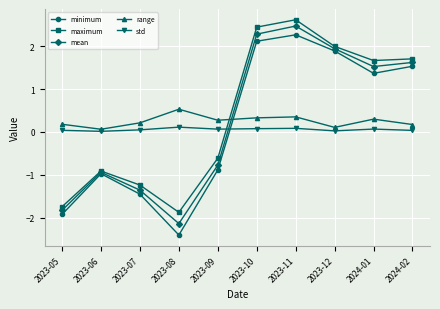

True or false: maximum has more than 1 interior local peaks.

True